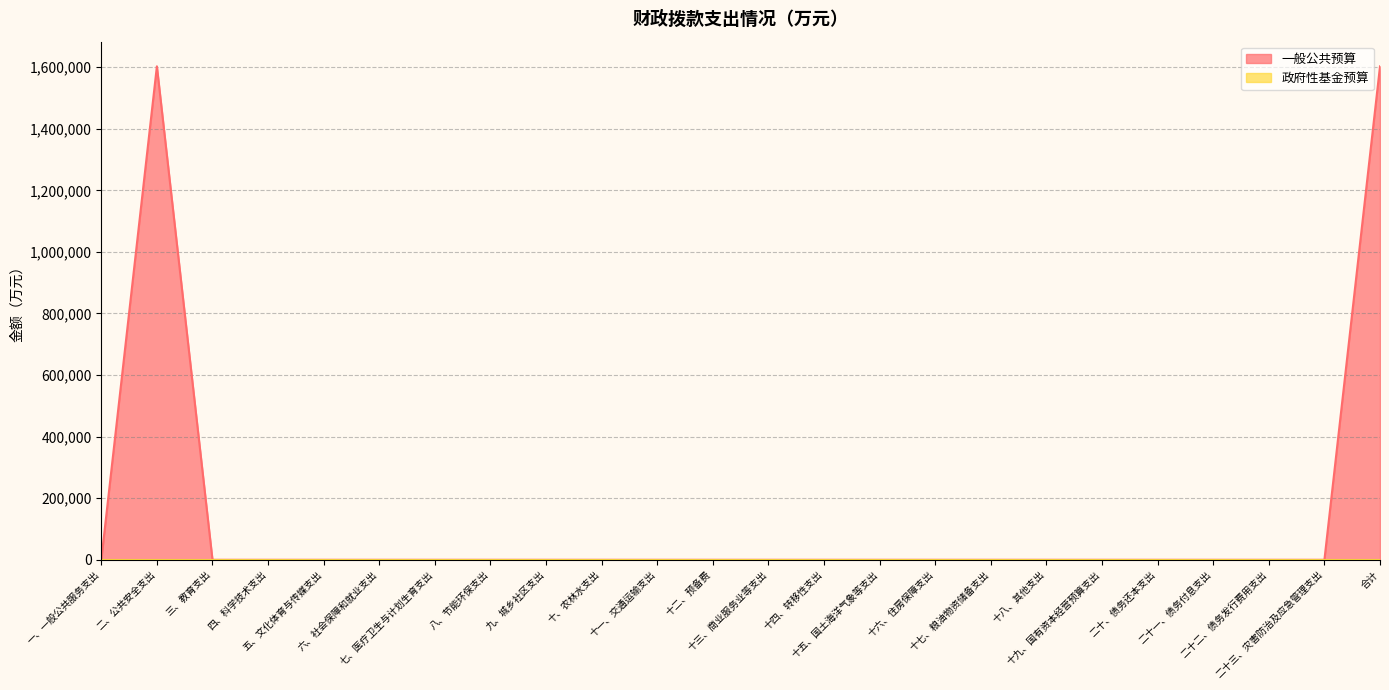

Does the chart display data point markers on the line(s)?

No